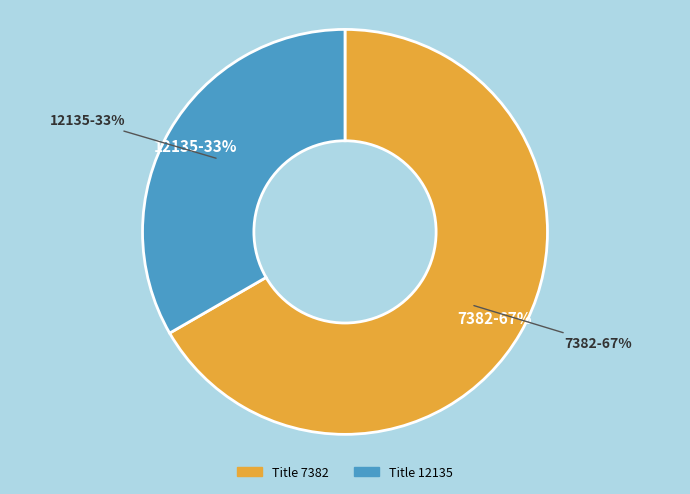

Which category has the smallest portion of the pie?

12135